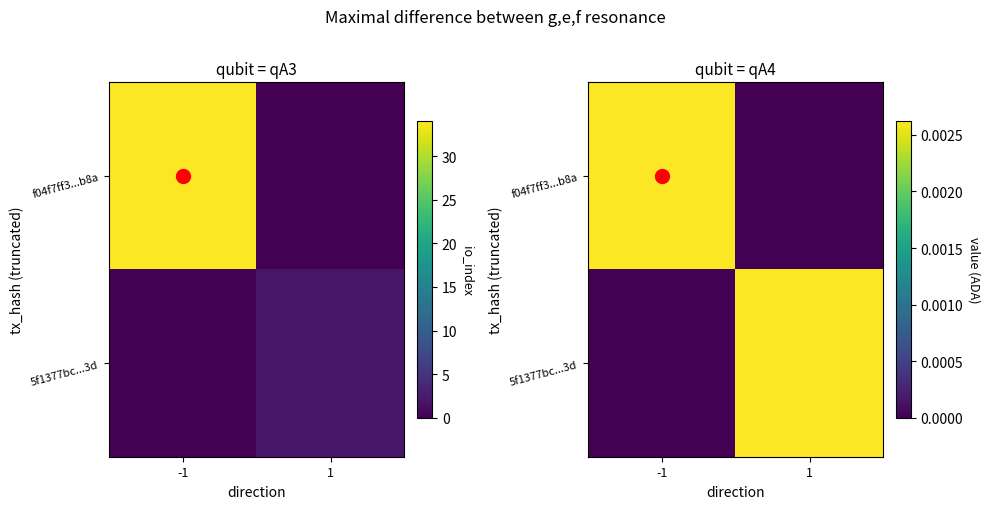

Which series has the largest range (max minus min)?

f04f7ff3...b8a